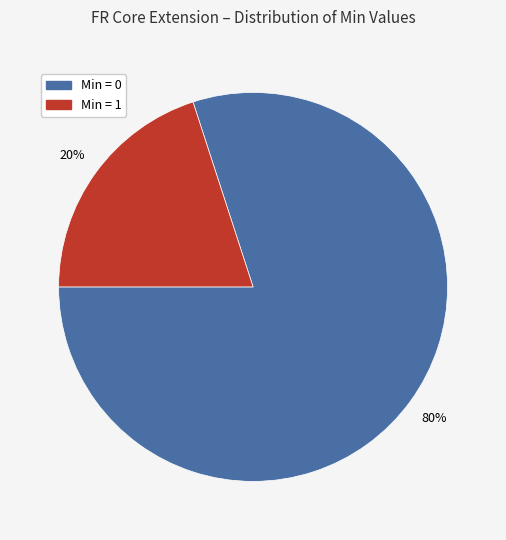

Does any single category account for the majority?

Yes